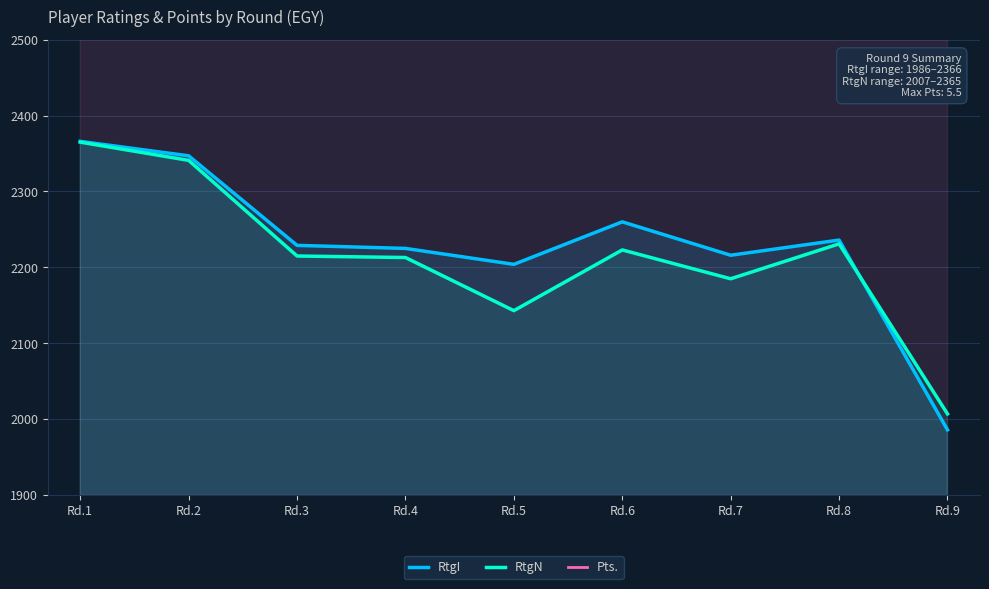

True or false: RtgI and Pts. intersect in this chart.

False